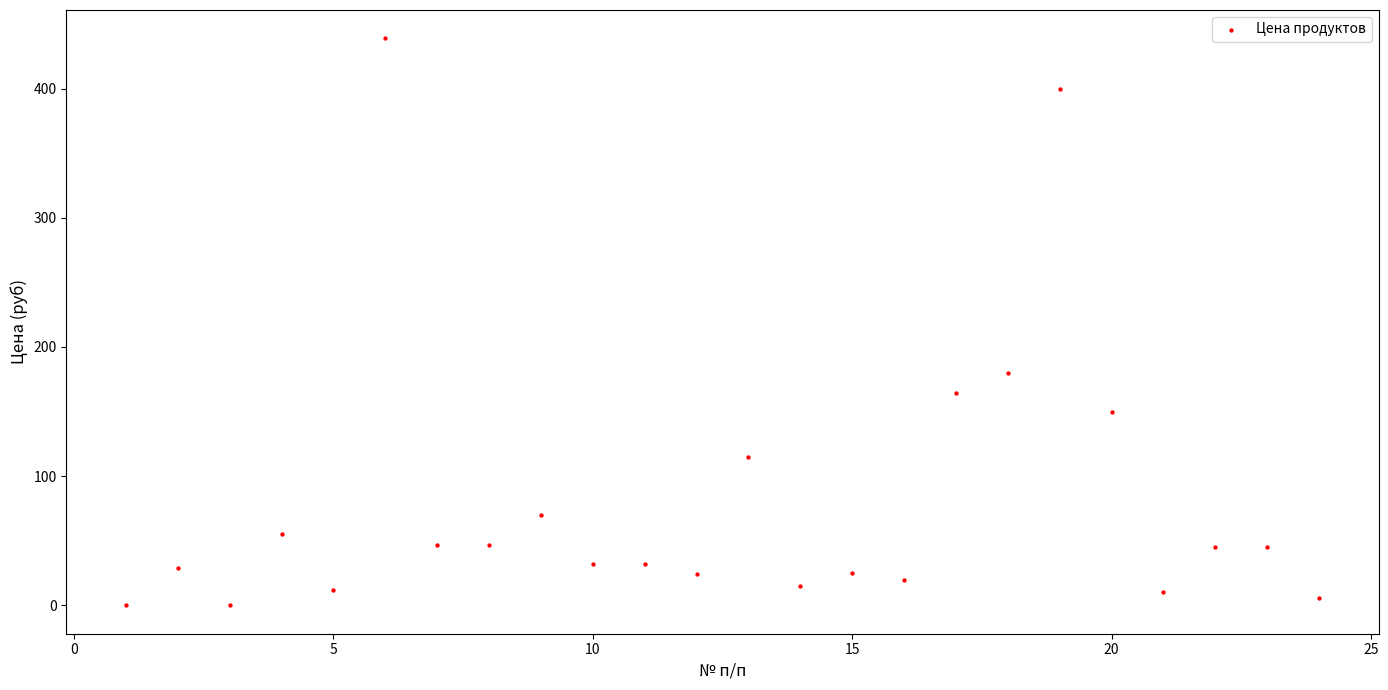

What Y value in the scatter plot is closest to 219?

180.0